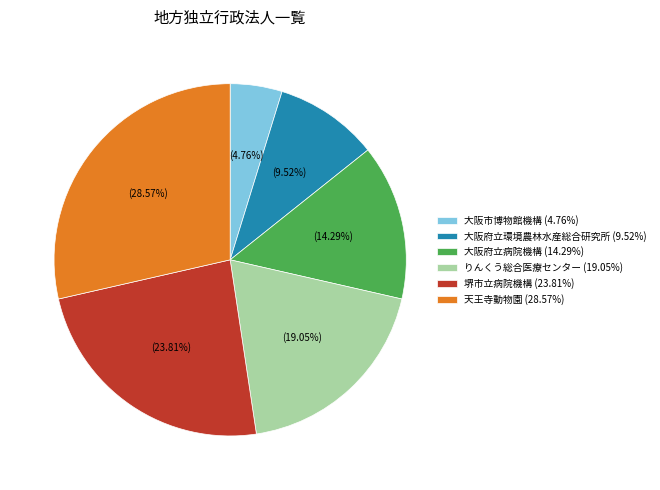

Which slice is the smallest?

大阪市博物館機構 (4.76%)